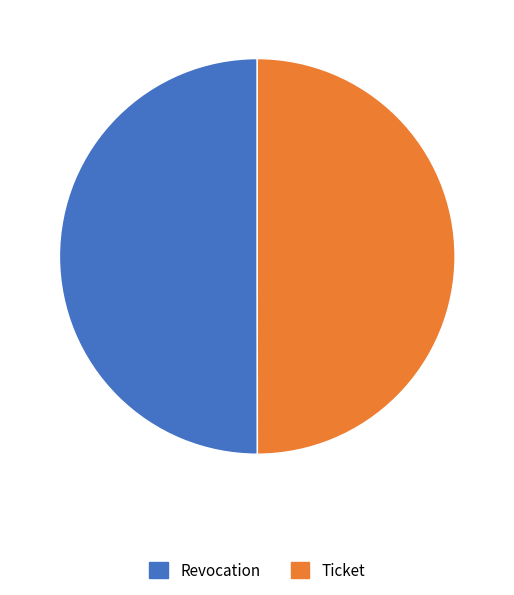

Combined, do Ticket and Revocation account for over 50%?

Yes